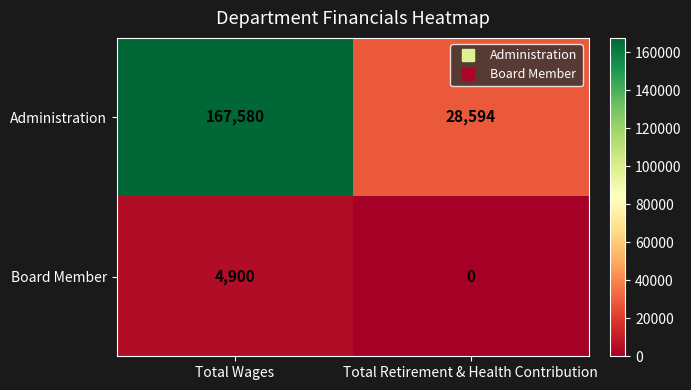

How many categories are shown in the chart?

2